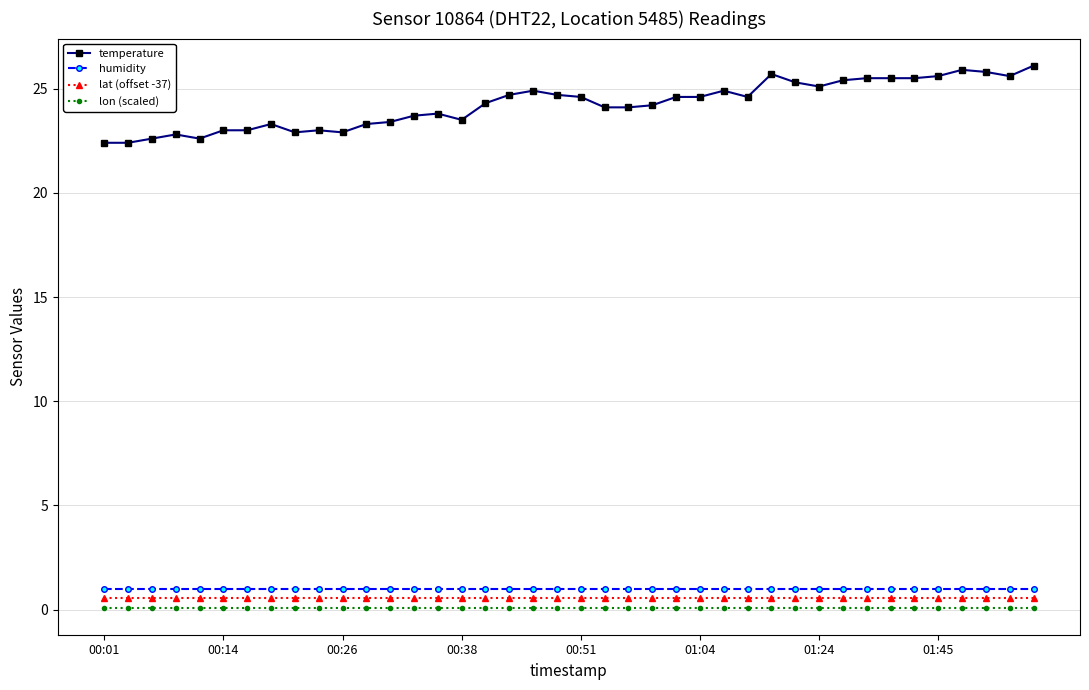

What is the maximum value for temperature?

26.1